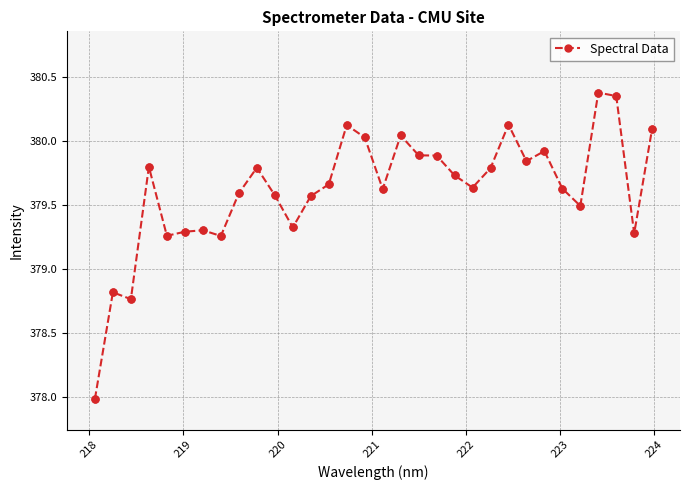

What is the sum of all values?

12147.8